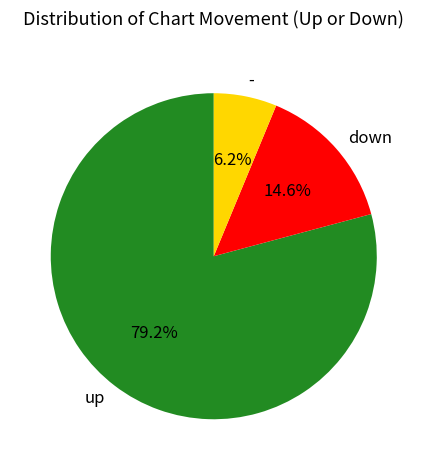

Rank the categories by value from highest to lowest.

up, down, -